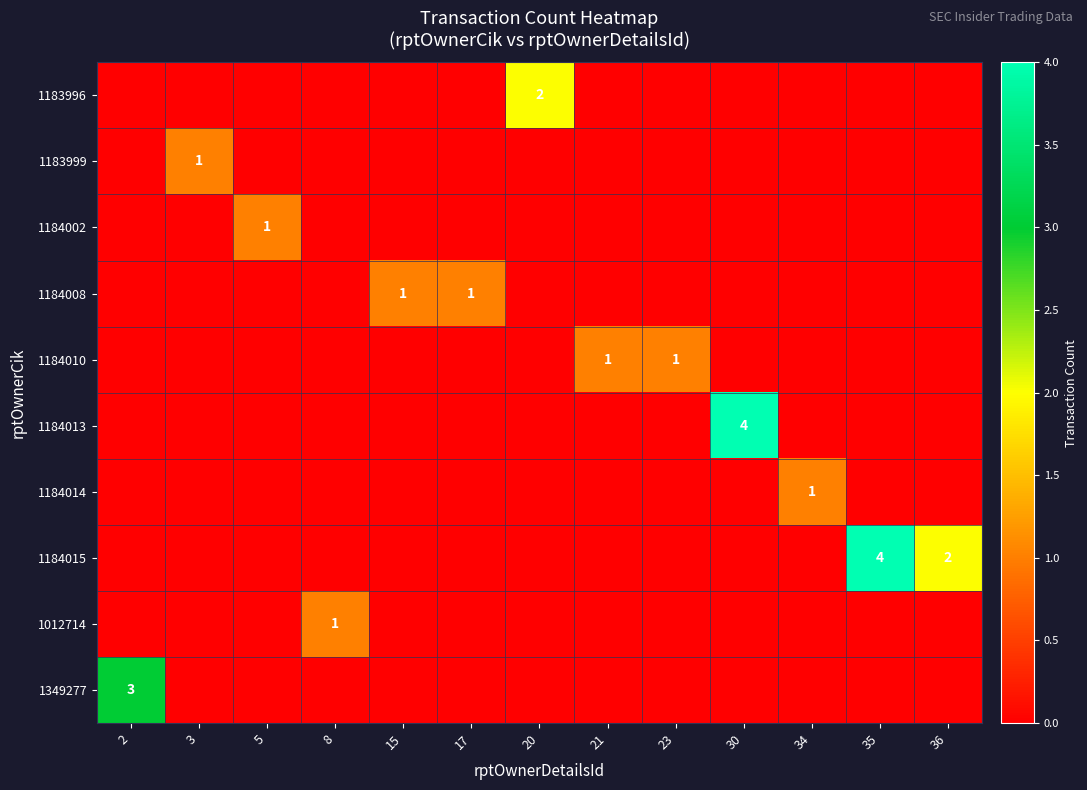

What is the spread (max minus min) of values at 21?

1